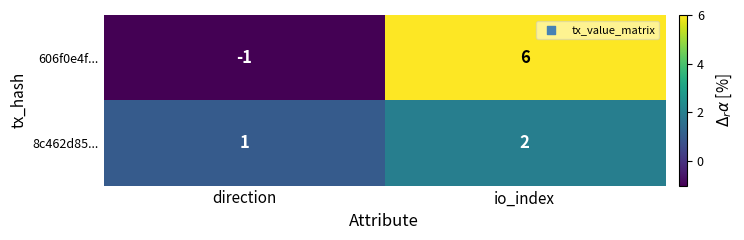

Which series has the widest spread of values?

606f0e4f...